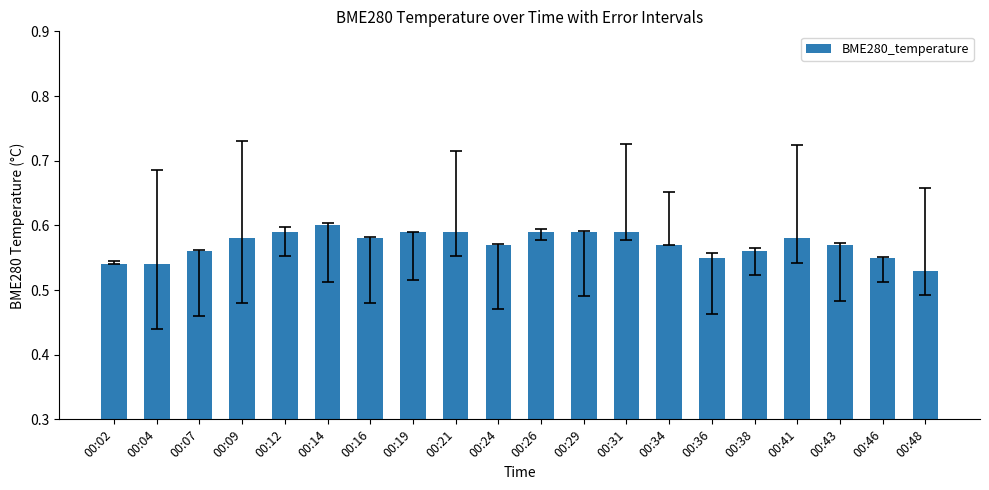

Is it true that the value at 00:21 is 0.9?

False